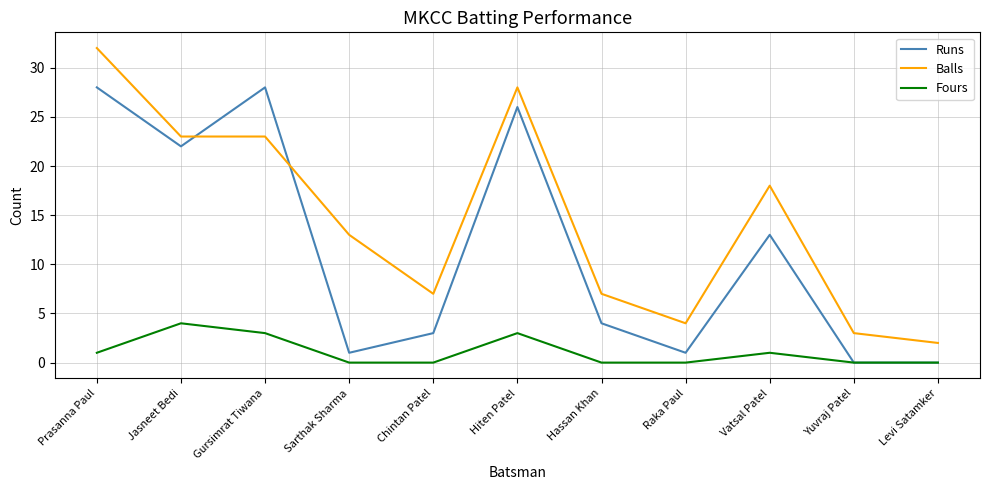

Is it true that Fours equals 0 at Yuvraj Patel?

True